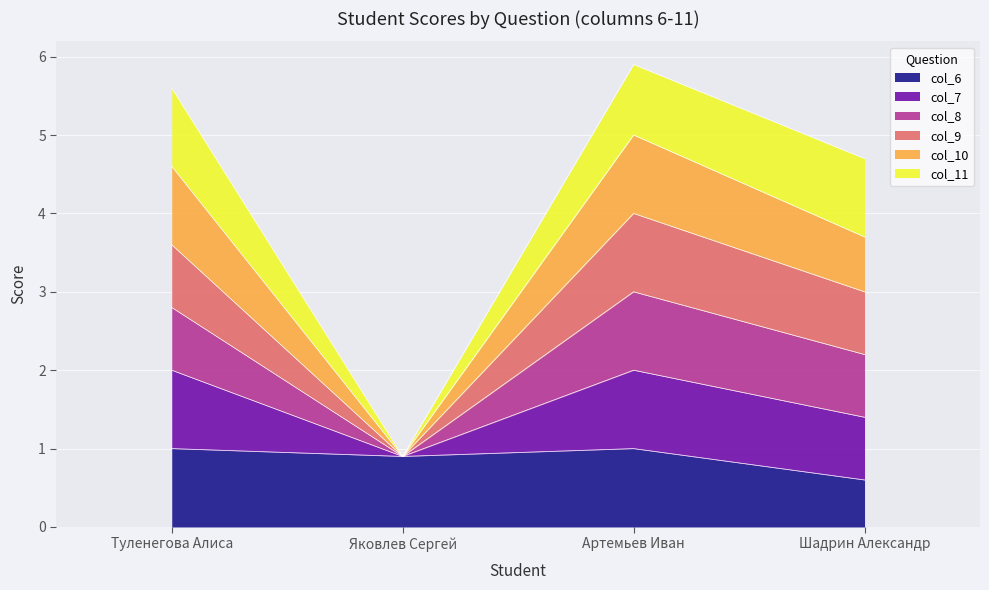

Does the chart display data point markers on the line(s)?

No